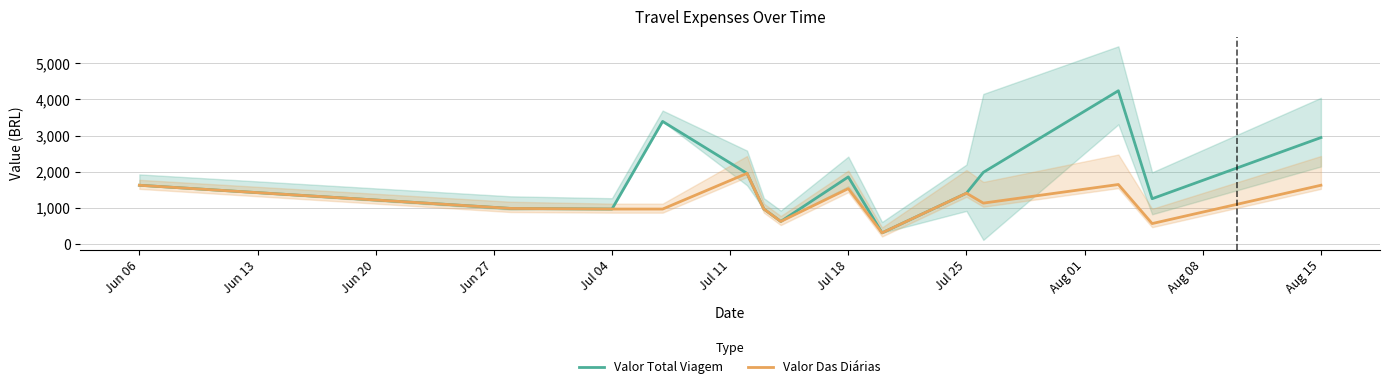

At Jun 06, list the series in order from smallest to largest.

Valor Total Viagem, Valor Das Diárias